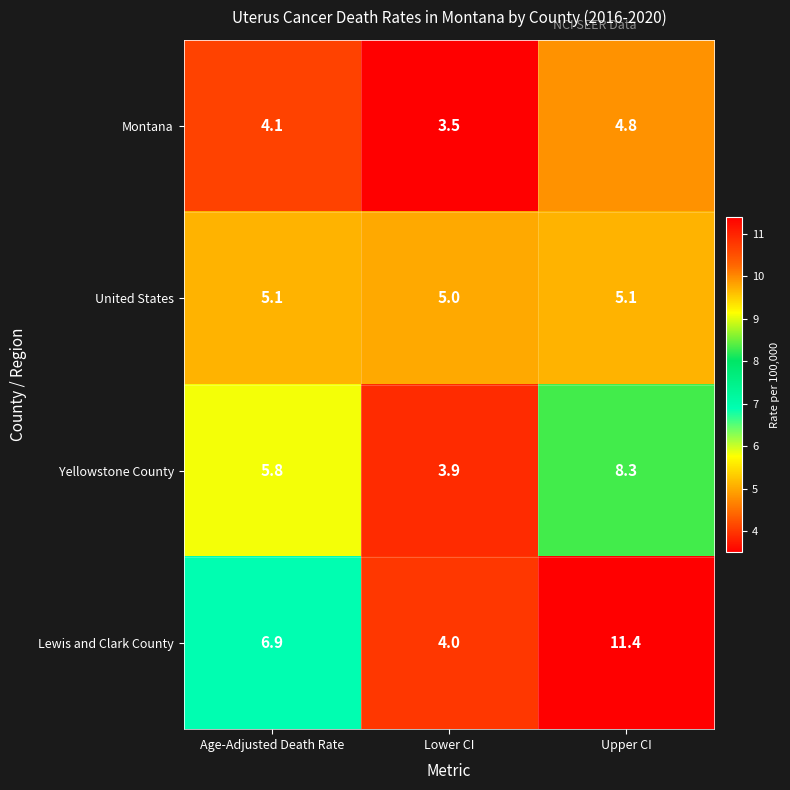

Reading left to right, what are all the values shown in this chart?

Montana: Age-Adjusted Death Rate=4.1	Lower CI=3.5	Upper CI=4.8
United States: Age-Adjusted Death Rate=5.1	Lower CI=5.0	Upper CI=5.1
Yellowstone County: Age-Adjusted Death Rate=5.8	Lower CI=3.9	Upper CI=8.3
Lewis and Clark County: Age-Adjusted Death Rate=6.9	Lower CI=4.0	Upper CI=11.4